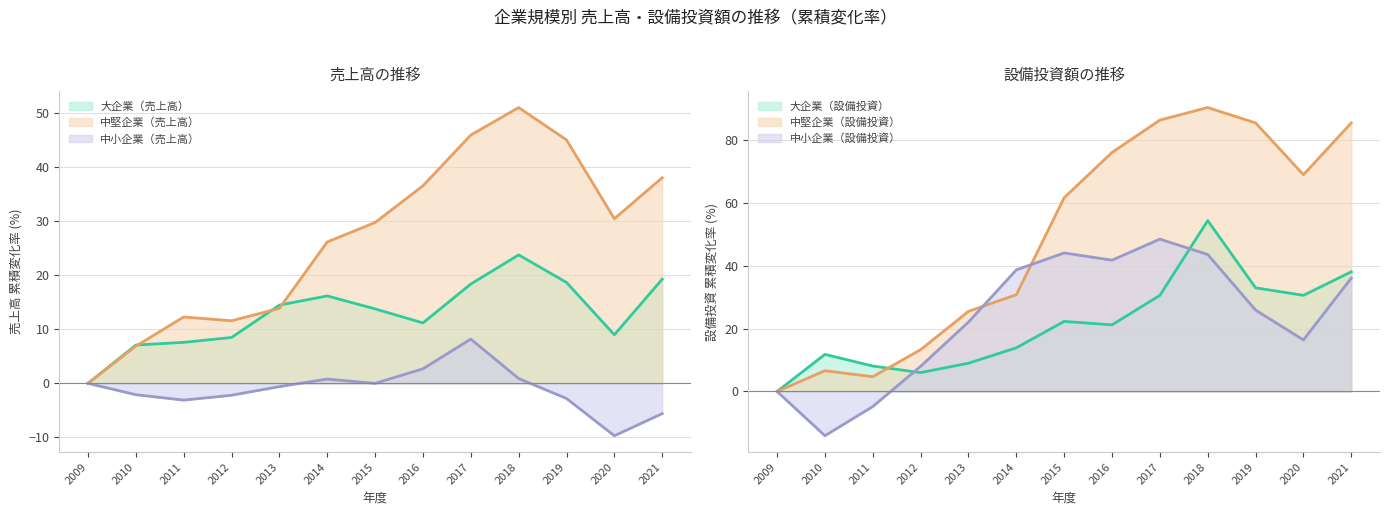

At which label does 中小企業（設備投資） first exceed 25?

2014